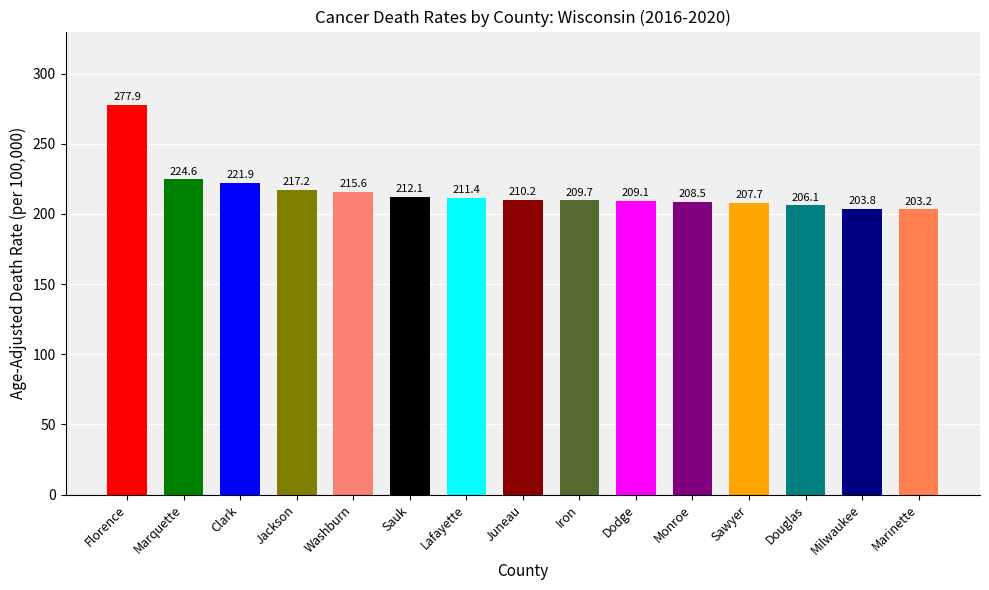

True or false: the data shows 212.1 at Sauk.

True